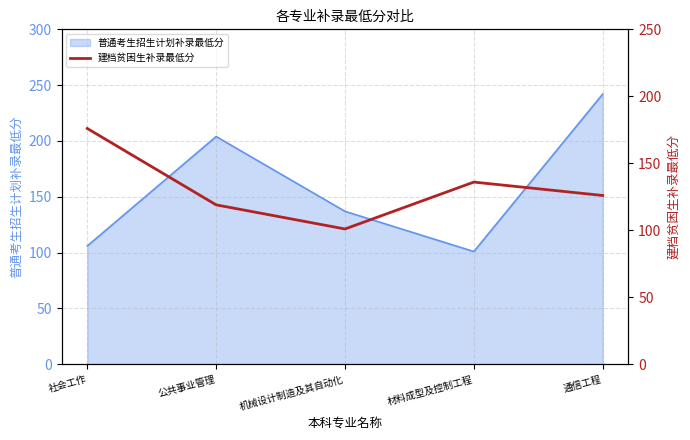

How many values are below 126?

2